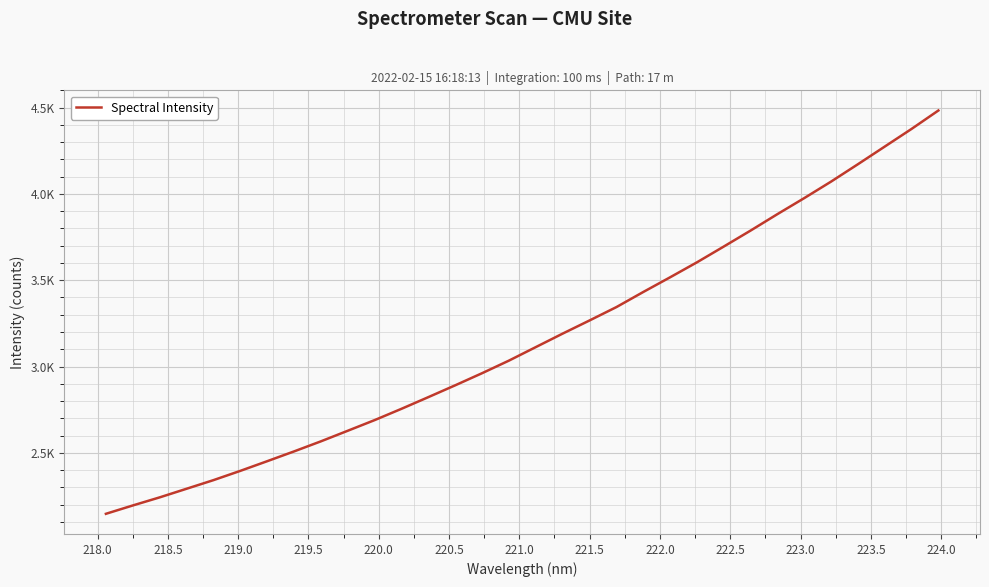

Is this an area chart (filled region under the line)?

No